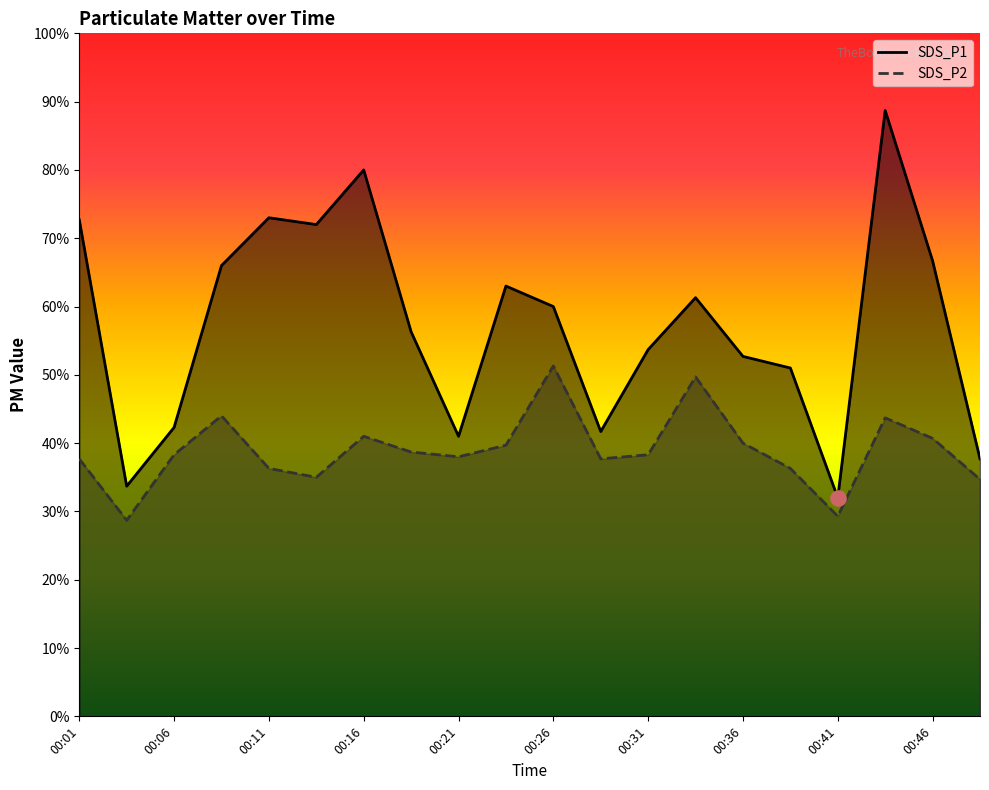

Is the value of SDS_P2 at 00:08 greater than the value of SDS_P1 at 00:03?

Yes